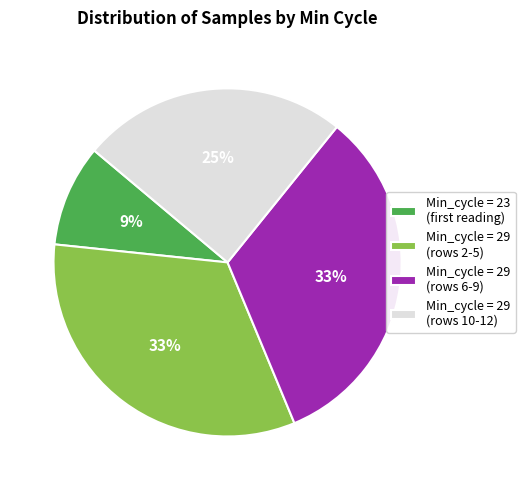

To the nearest percent, what portion does Min_cycle = 29 (rows 10-12) represent?

25%